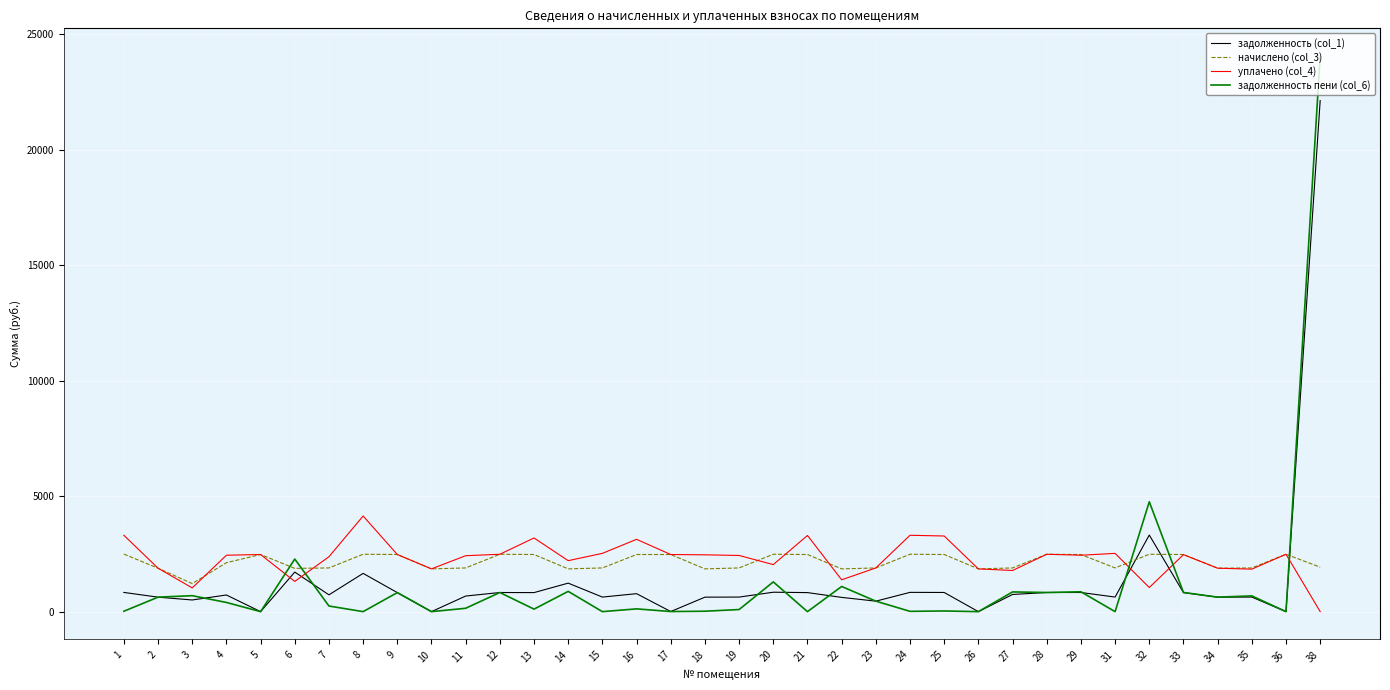

What is the difference between the highest and lowest values at 12?

1656.8